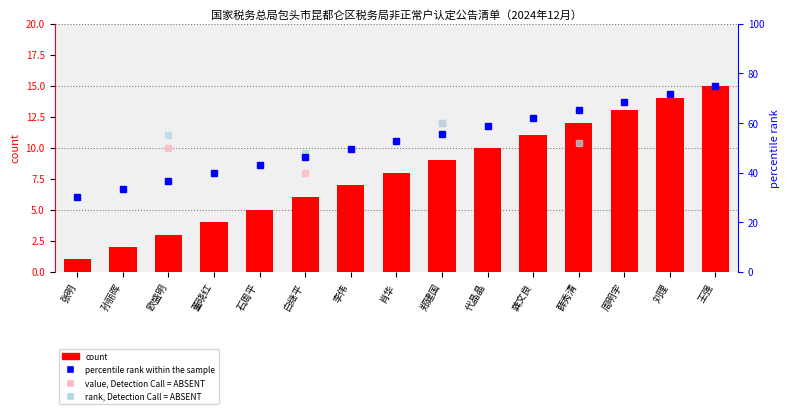

What is the approximate value at 李伟, to the nearest 10?

10